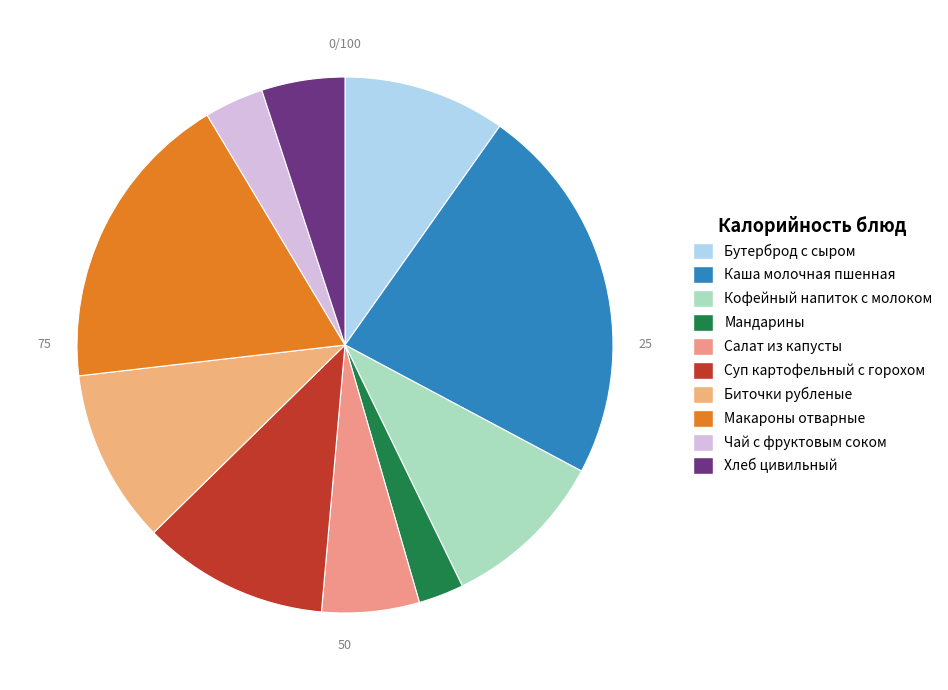

How many slices are in this pie chart?

10